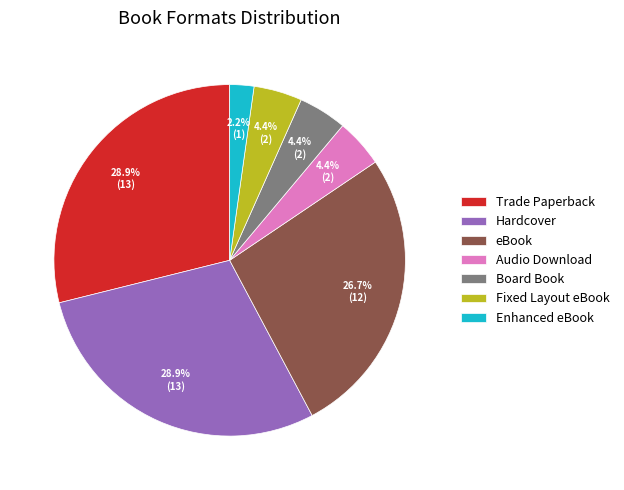

Does Fixed Layout eBook account for over 50% of the chart?

No